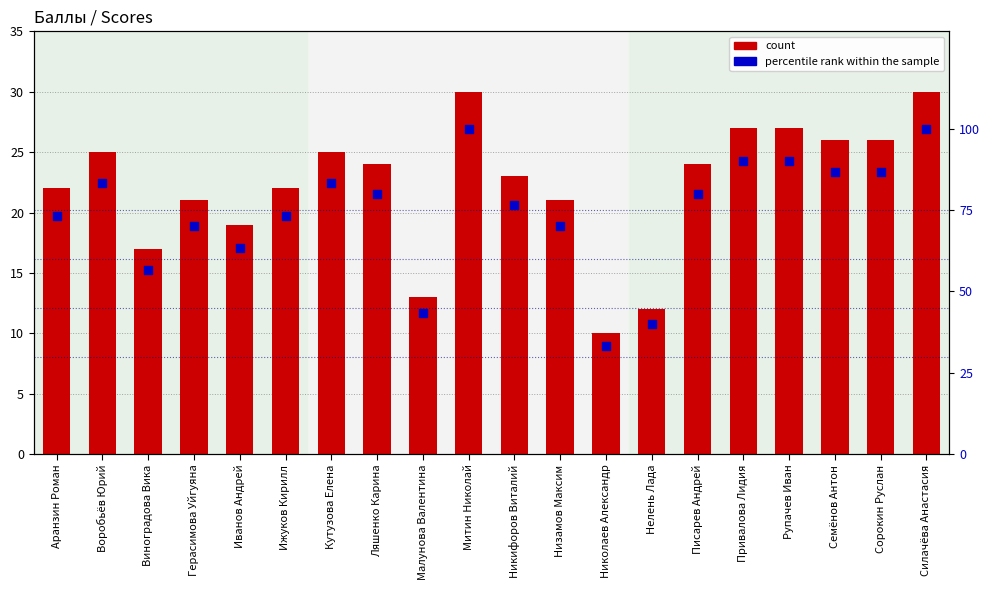

At which category is the sum across all series the highest?

Митин Николай